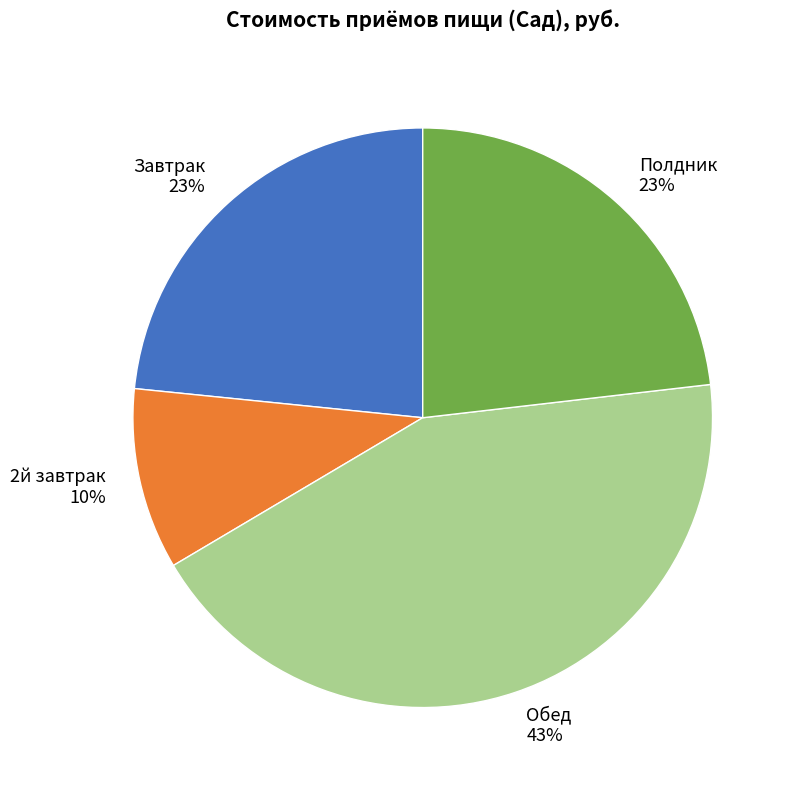

What is the ratio of the value at Обед to the value at 2й завтрак?

4.3